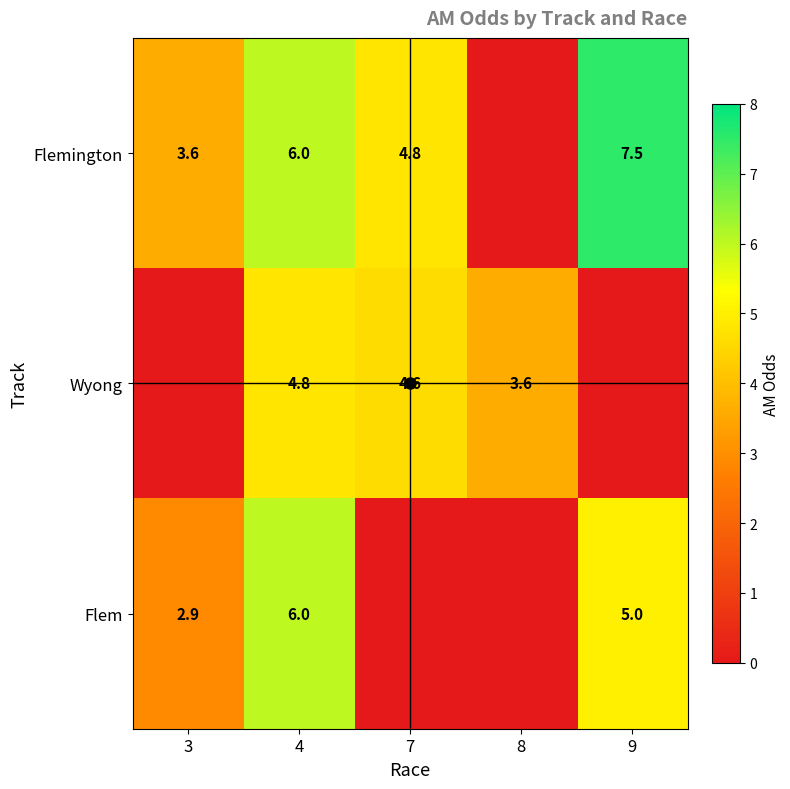

The value of Flem at 8 is 0.0. True or false?

True